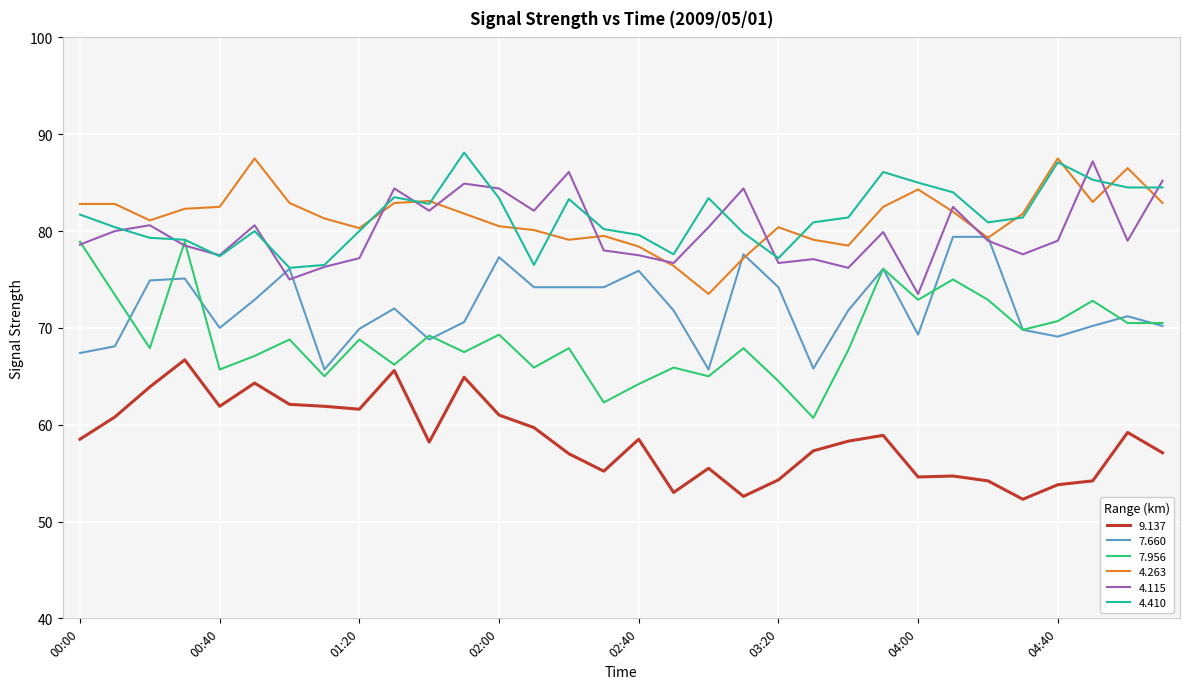

True or false: 4.410 and 9.137 cross at least once.

False